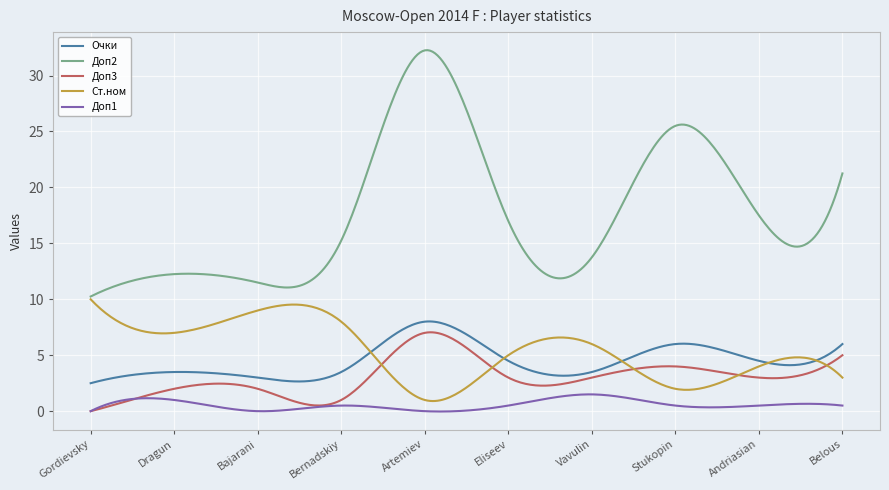

What is the highest value of the Доп2 series?

32.3